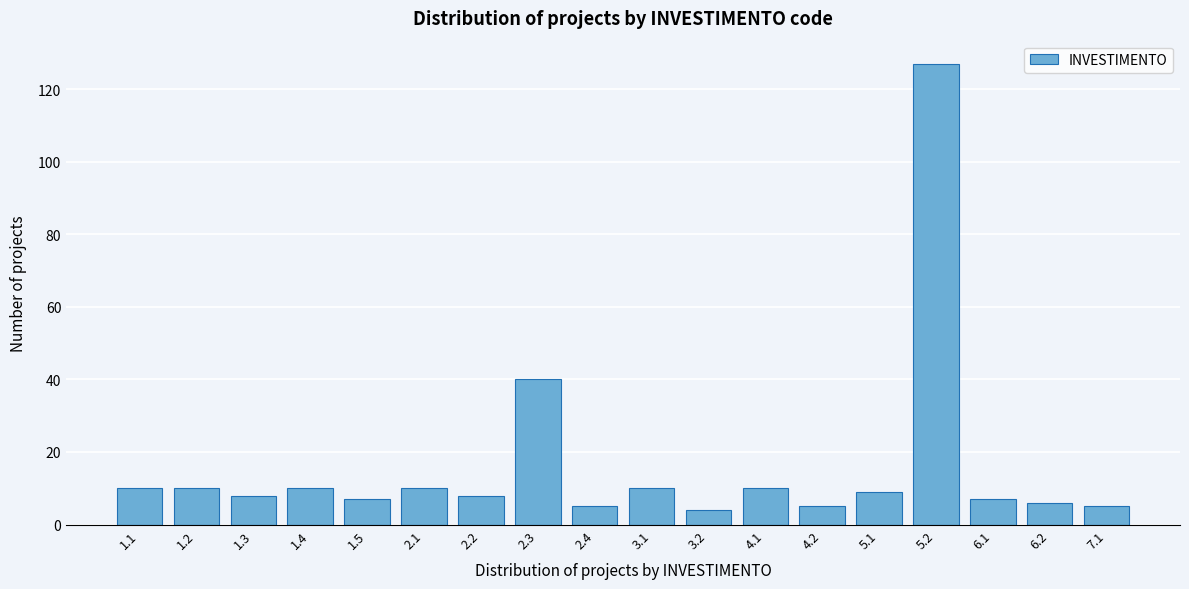

Reading right to left, transcribe all the data shown in this chart.

7.1=5	6.2=6	6.1=7	5.2=127	5.1=9	4.2=5	4.1=10	3.2=4	3.1=10	2.4=5	2.3=40	2.2=8	2.1=10	1.5=7	1.4=10	1.3=8	1.2=10	1.1=10